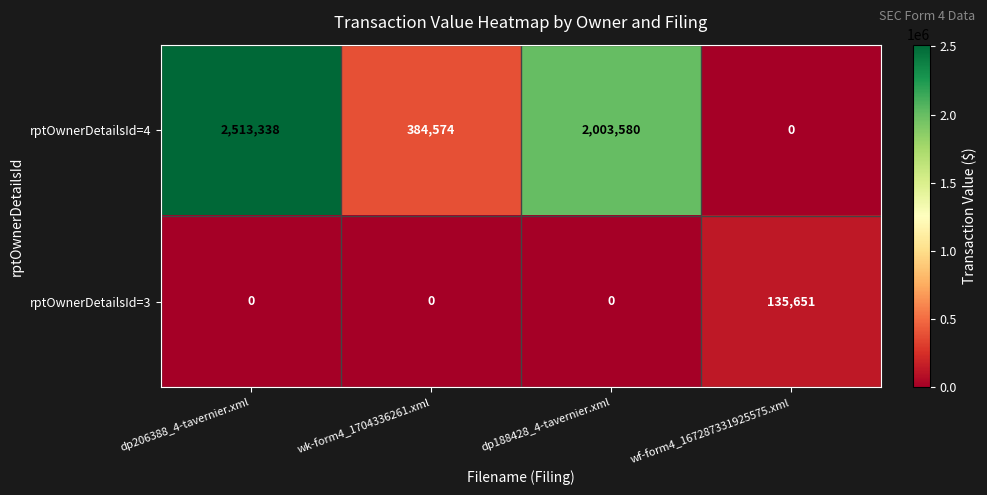

Between dp188428_4-tavernier.xml and wf-form4_167287331925575.xml, which series saw the biggest shift?

rptOwnerDetailsId=4